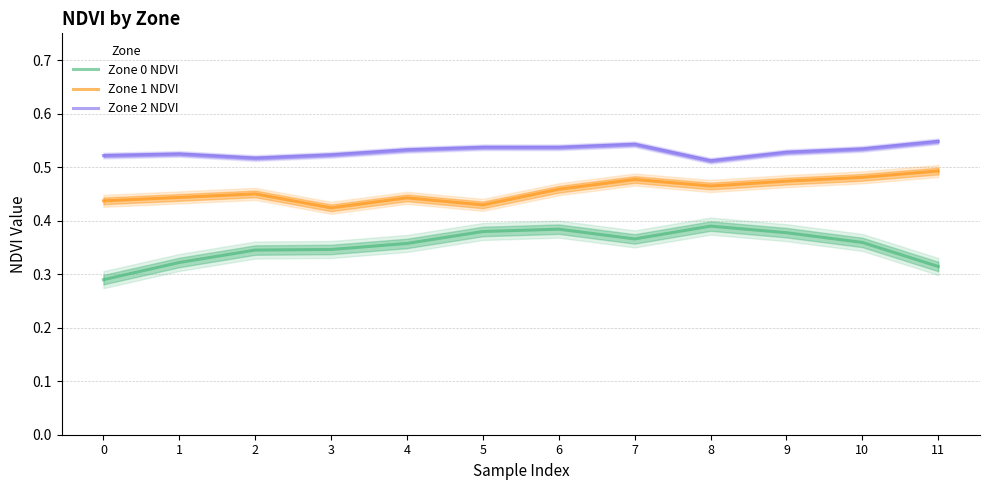

Reading right to left, extract all data points from this chart.

Zone 0 NDVI: 11=0.3	10=0.4	9=0.4	8=0.4	7=0.4	6=0.4	5=0.4	4=0.4	3=0.3	2=0.3	1=0.3	0=0.3
Zone 1 NDVI: 11=0.5	10=0.5	9=0.5	8=0.5	7=0.5	6=0.5	5=0.4	4=0.4	3=0.4	2=0.4	1=0.4	0=0.4
Zone 2 NDVI: 11=0.5	10=0.5	9=0.5	8=0.5	7=0.5	6=0.5	5=0.5	4=0.5	3=0.5	2=0.5	1=0.5	0=0.5